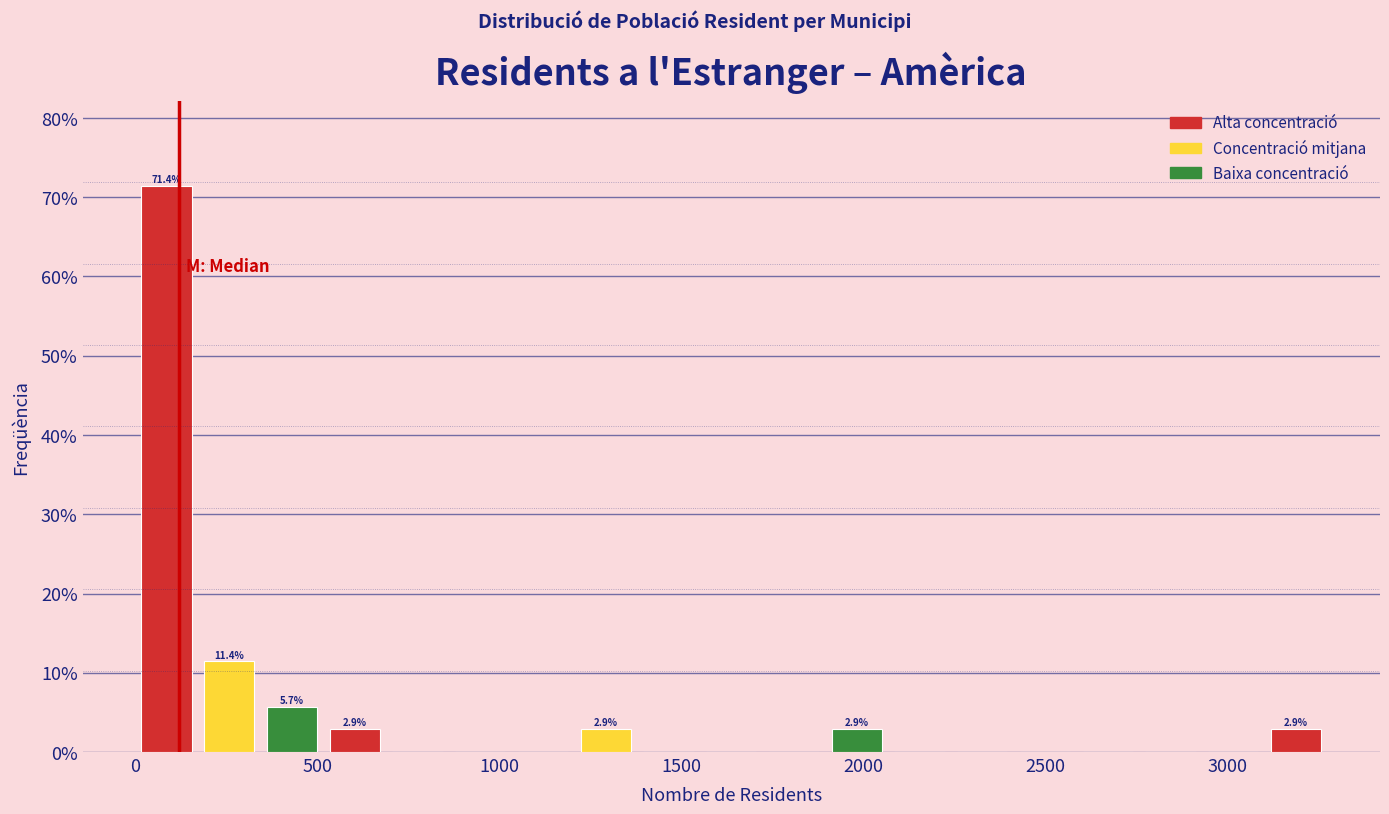

Around what value on the x-axis is the tallest bar? Give the approximate position of its centre, as read against the axis.

100